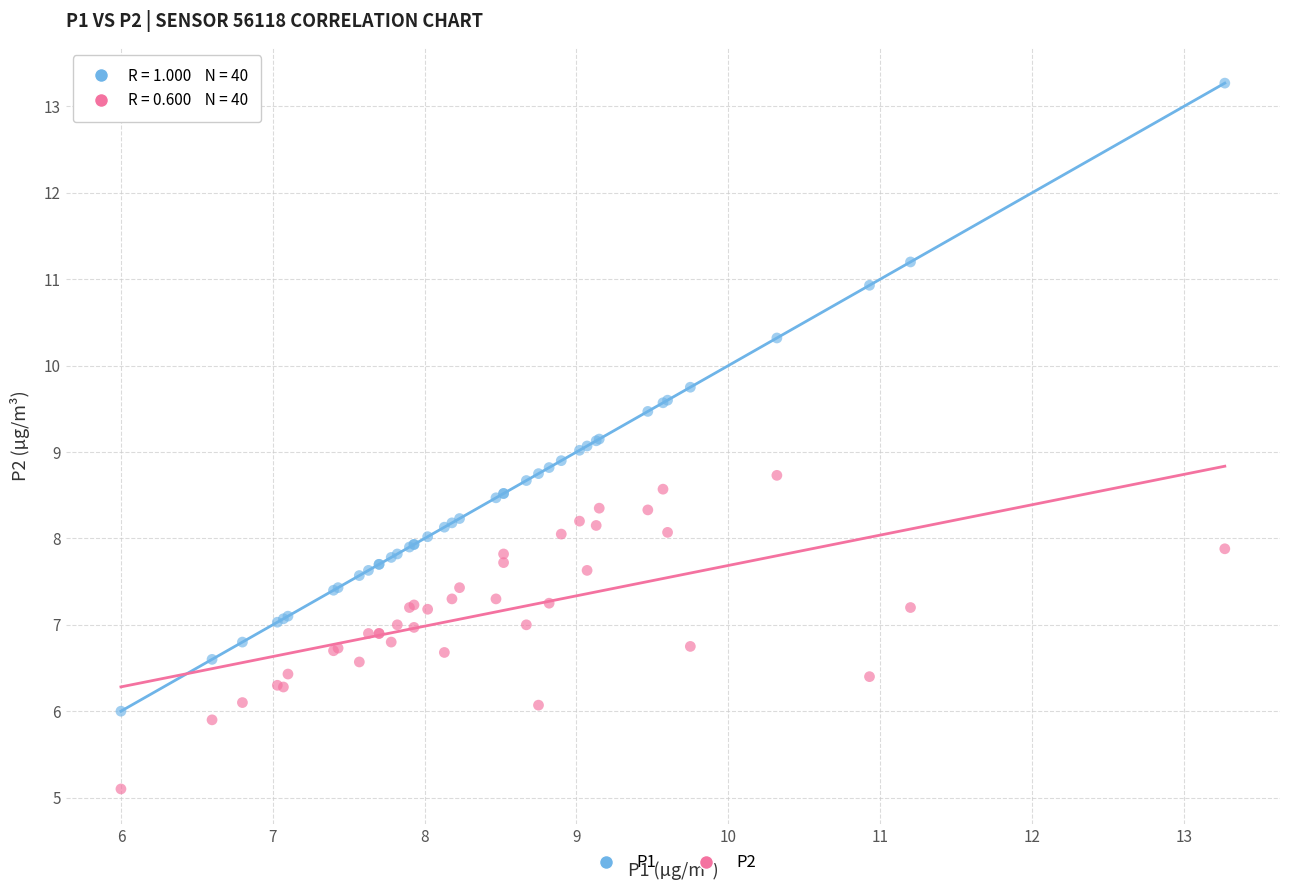

Which series has the largest Y range (max minus min)?

P1